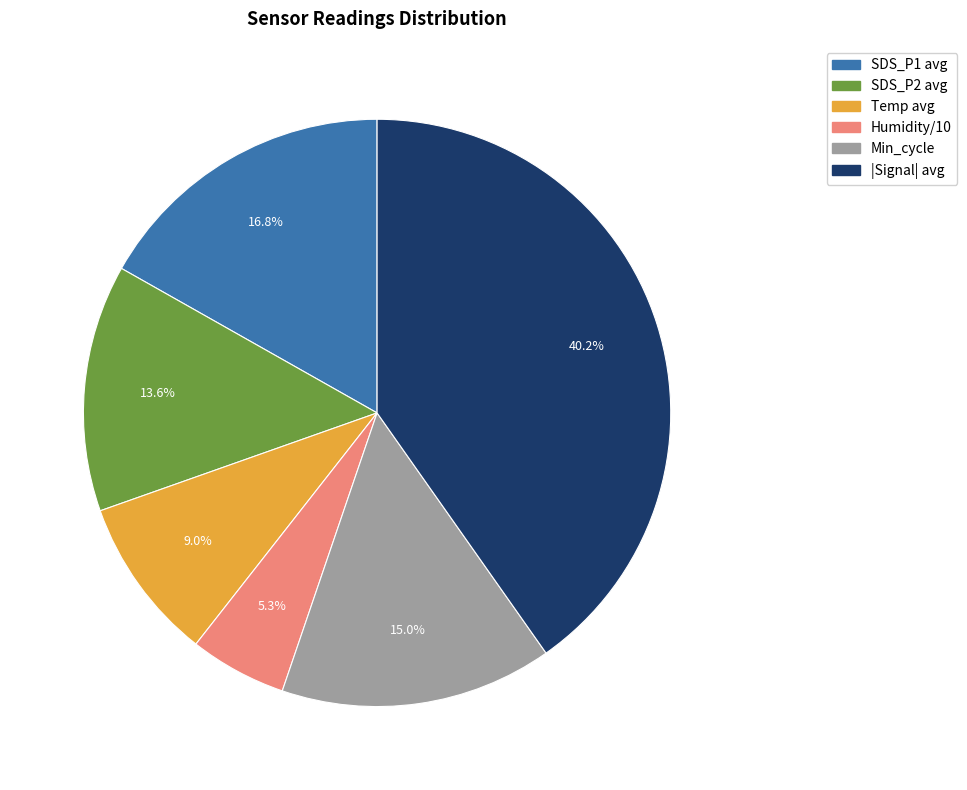

Does any single category account for the majority?

No